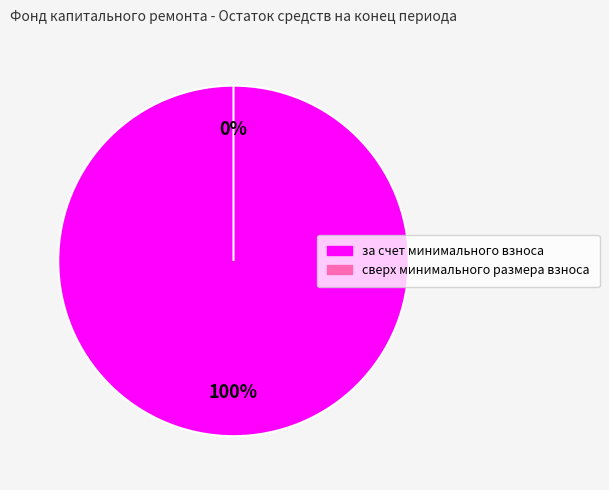

Which category has the biggest portion of the pie?

за счет минимального взноса